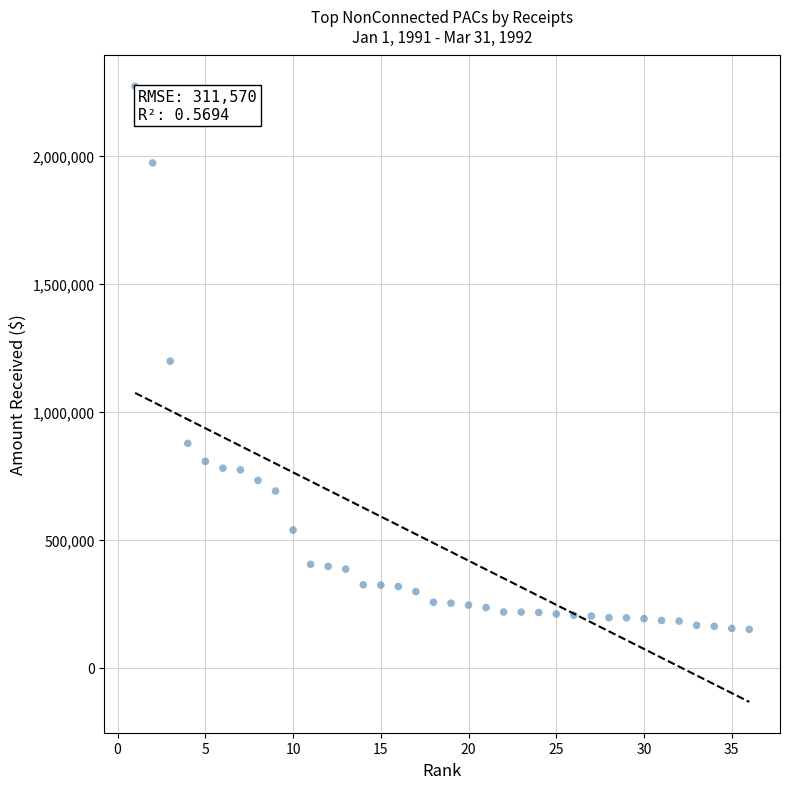

What is the range of Y values (max minus min)?

2121783